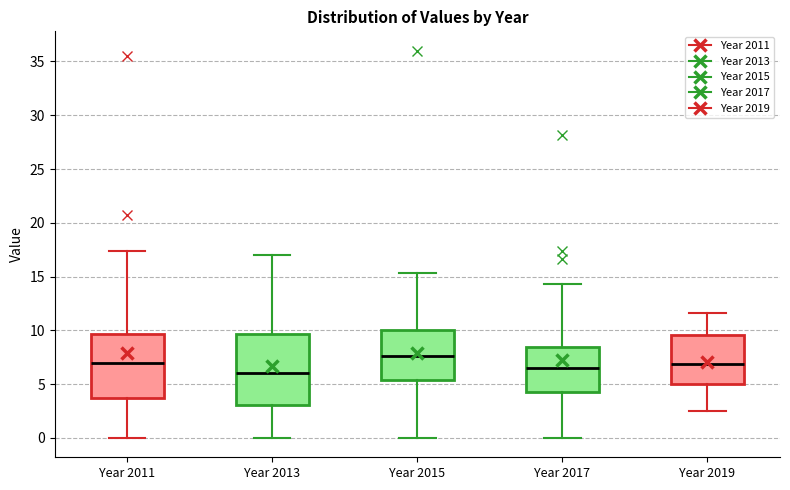

Which box is the tallest, from its lower edge to its upper edge?

Year 2013